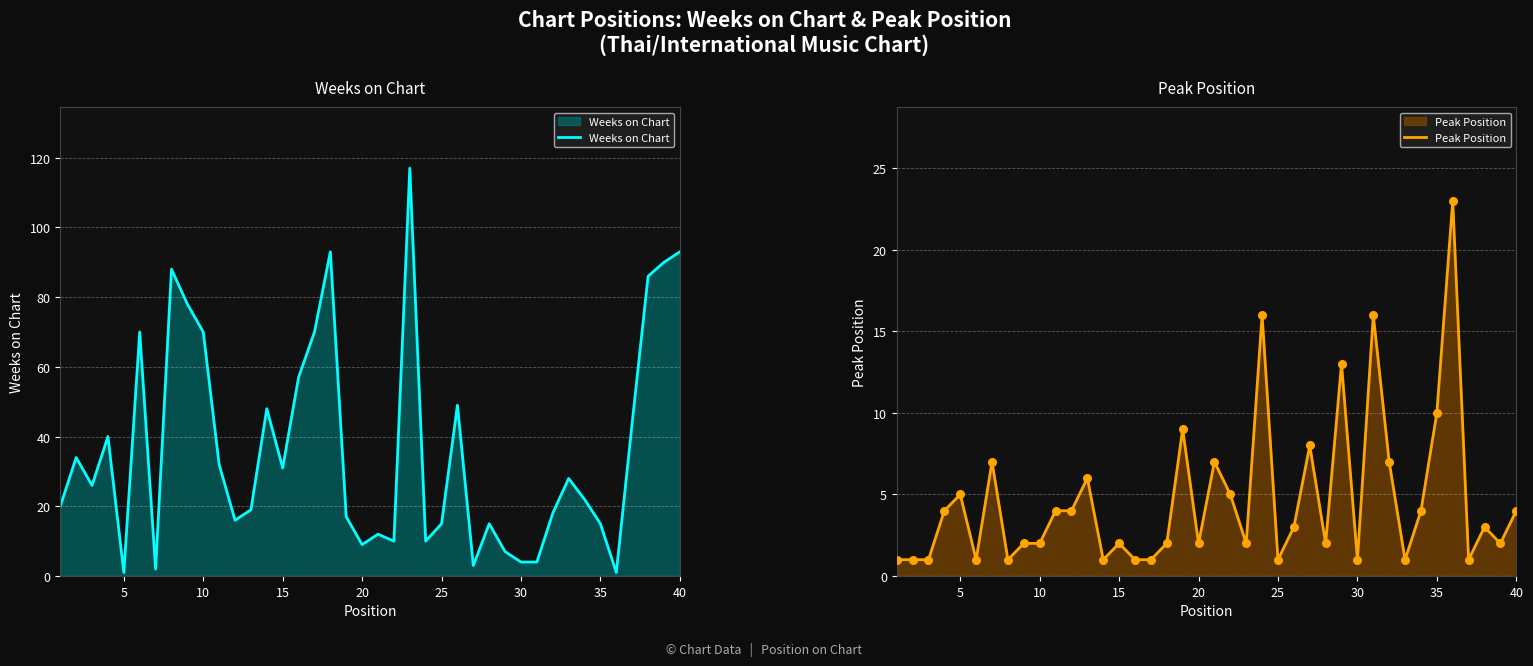

What are all the series names shown in the legend?

Weeks on Chart, Peak Position